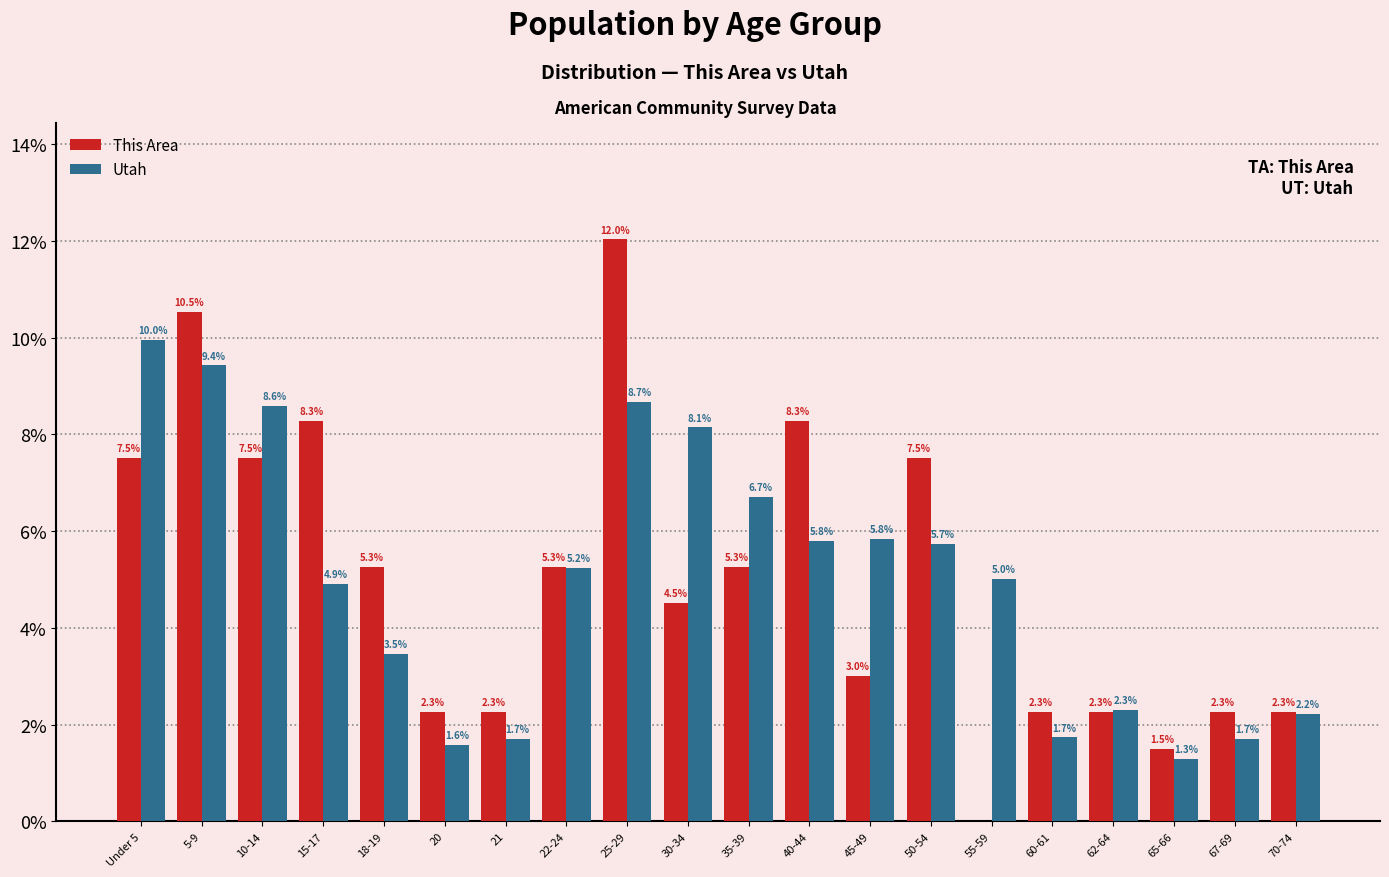

Reading right to left, extract all data points from this chart.

This Area: 70-74=2.3	67-69=2.3	65-66=1.5	62-64=2.3	60-61=2.3	55-59=0.0	50-54=7.5	45-49=3.0	40-44=8.3	35-39=5.3	30-34=4.5	25-29=12.0	22-24=5.3	21=2.3	20=2.3	18-19=5.3	15-17=8.3	10-14=7.5	5-9=10.5	Under 5=7.5
Utah: 70-74=2.2	67-69=1.7	65-66=1.3	62-64=2.3	60-61=1.7	55-59=5.0	50-54=5.7	45-49=5.8	40-44=5.8	35-39=6.7	30-34=8.1	25-29=8.7	22-24=5.2	21=1.7	20=1.6	18-19=3.5	15-17=4.9	10-14=8.6	5-9=9.4	Under 5=10.0